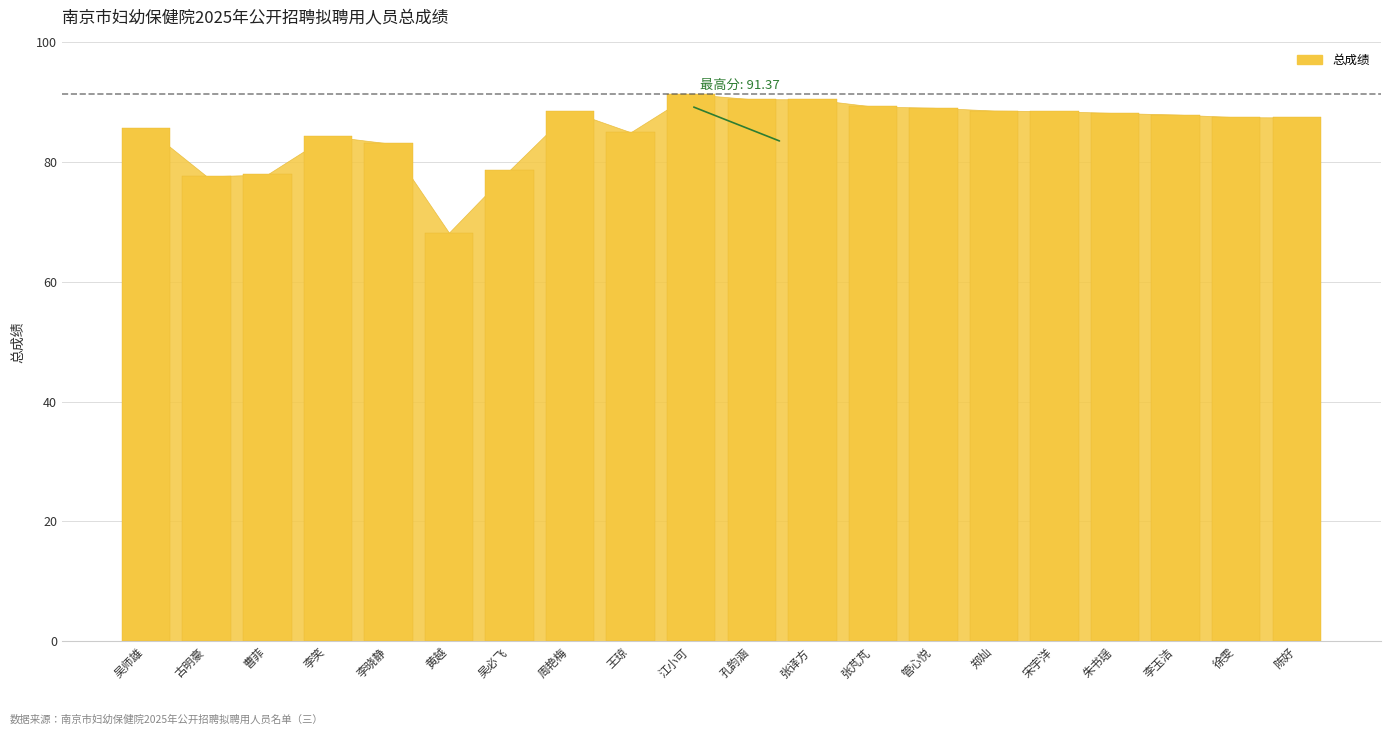

Read the value at 孔韵涵.

90.5